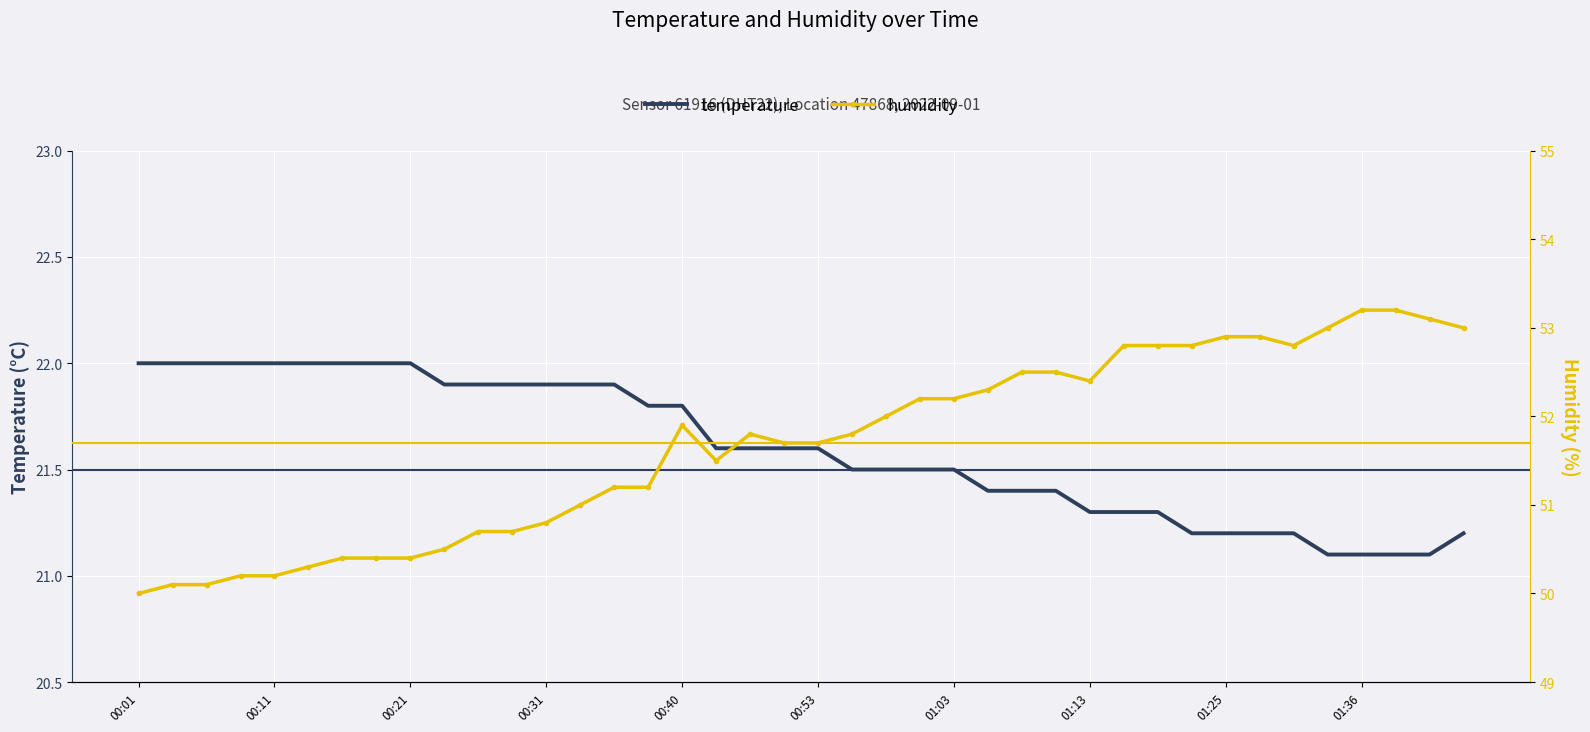

How many data points in humidity are above 51?

26